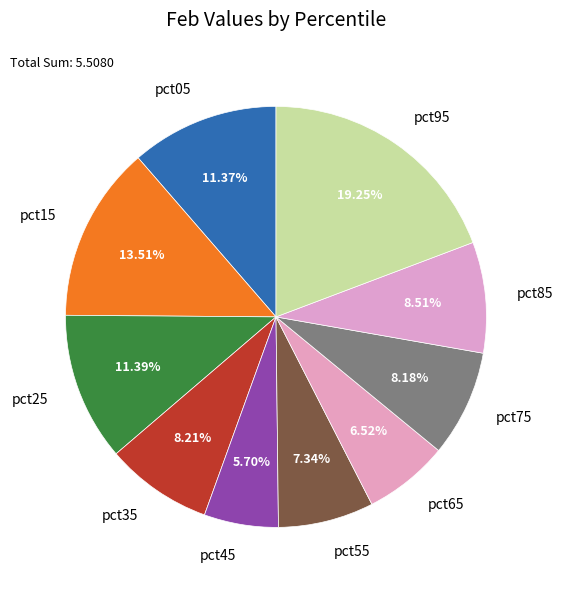

To the nearest percent, what percentage of the pie is pct75?

8%